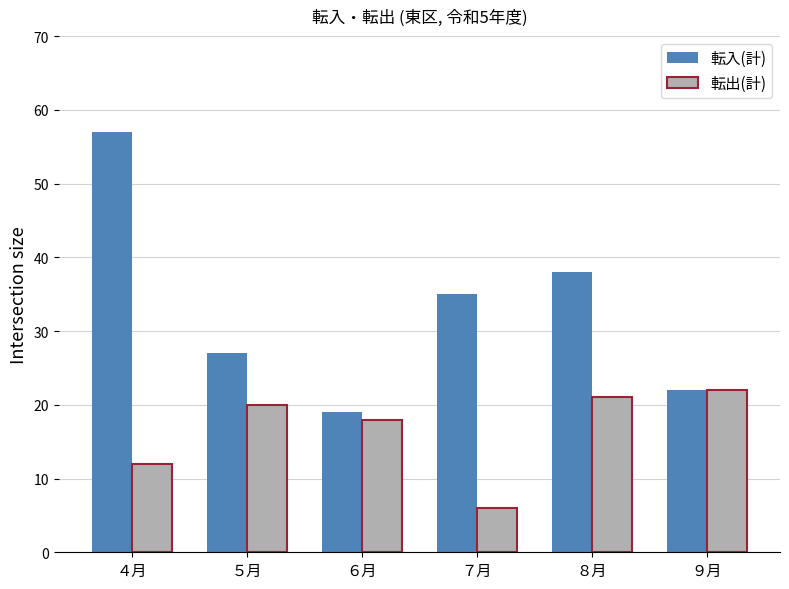

Between ４月 and ９月, which series saw the biggest shift?

転入(計)